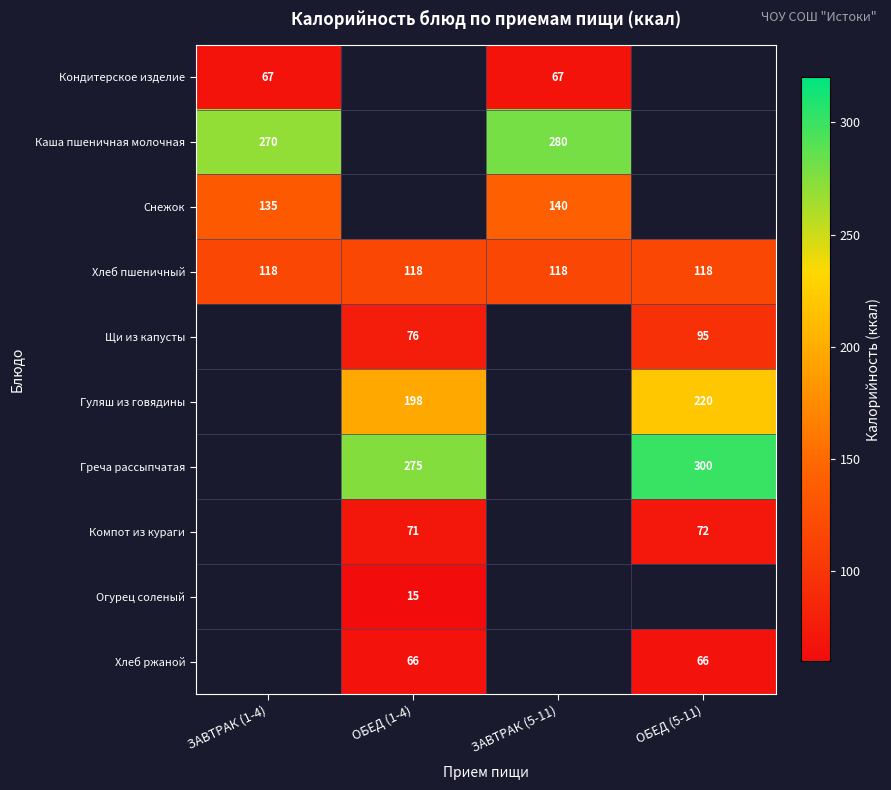

True or false: Щи из капусты has a value of 95 at ОБЕД (5-11).

True